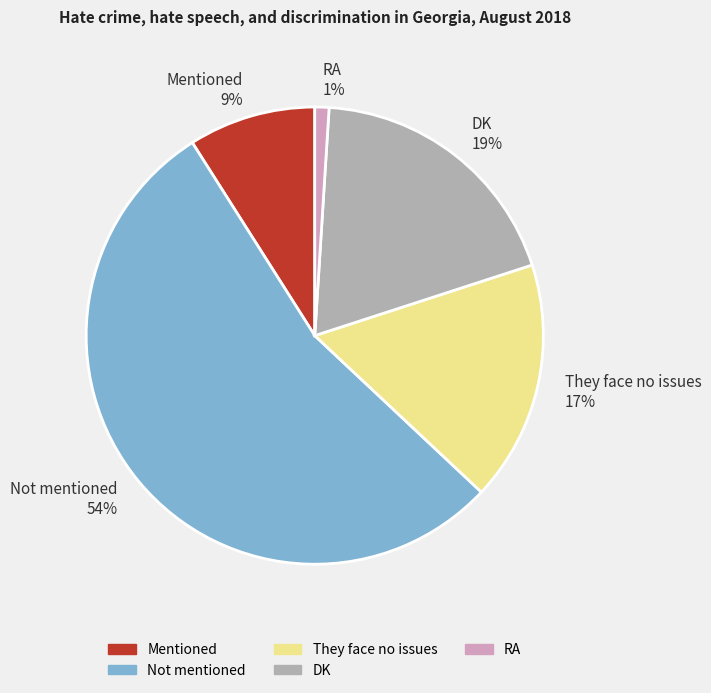

Between Mentioned and DK, which is larger?

DK